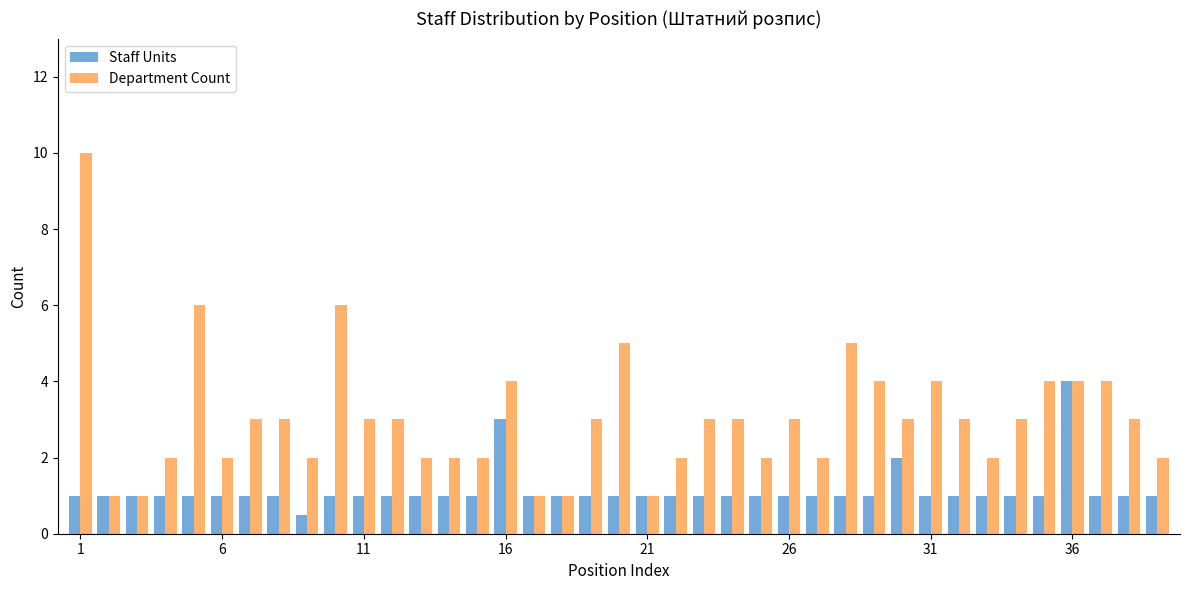

How many data points does each series have?

39